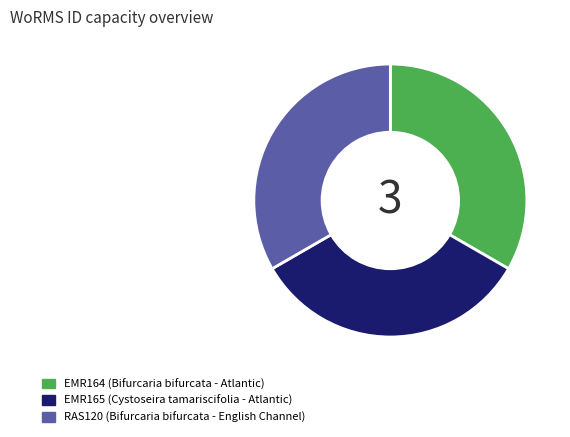

What is the ratio of the value at EMR164 to the value at EMR165?

1.0